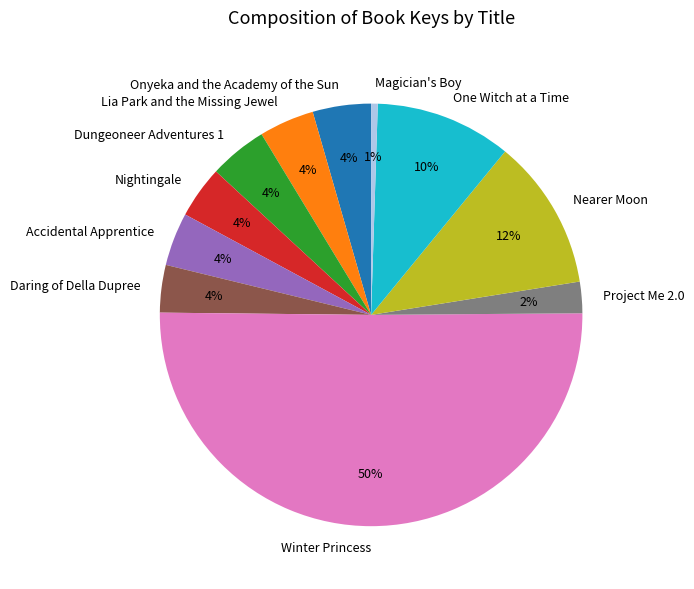

Which category accounts for the majority?

Winter Princess